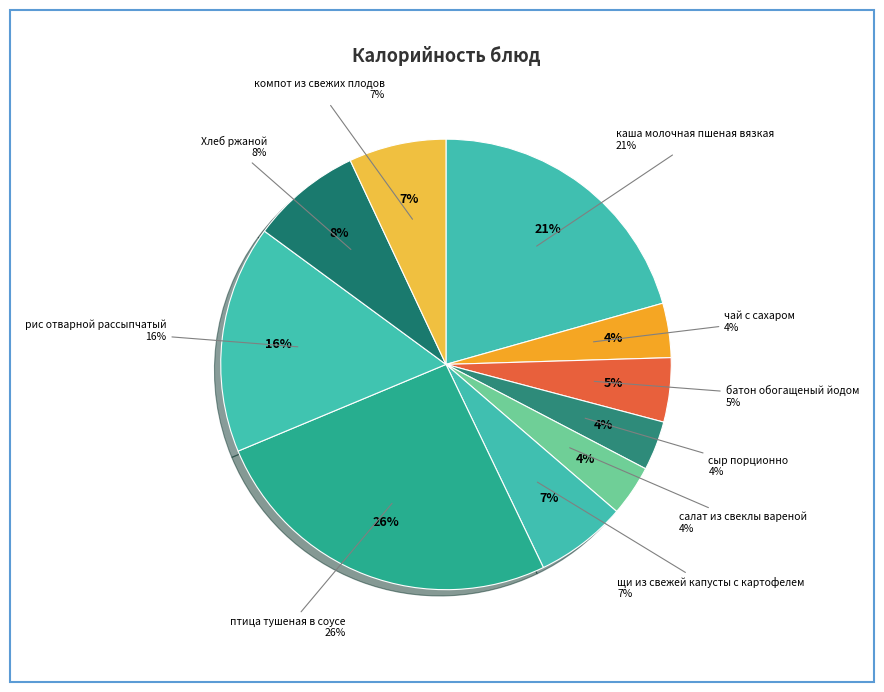

How many segments does this pie chart have?

10